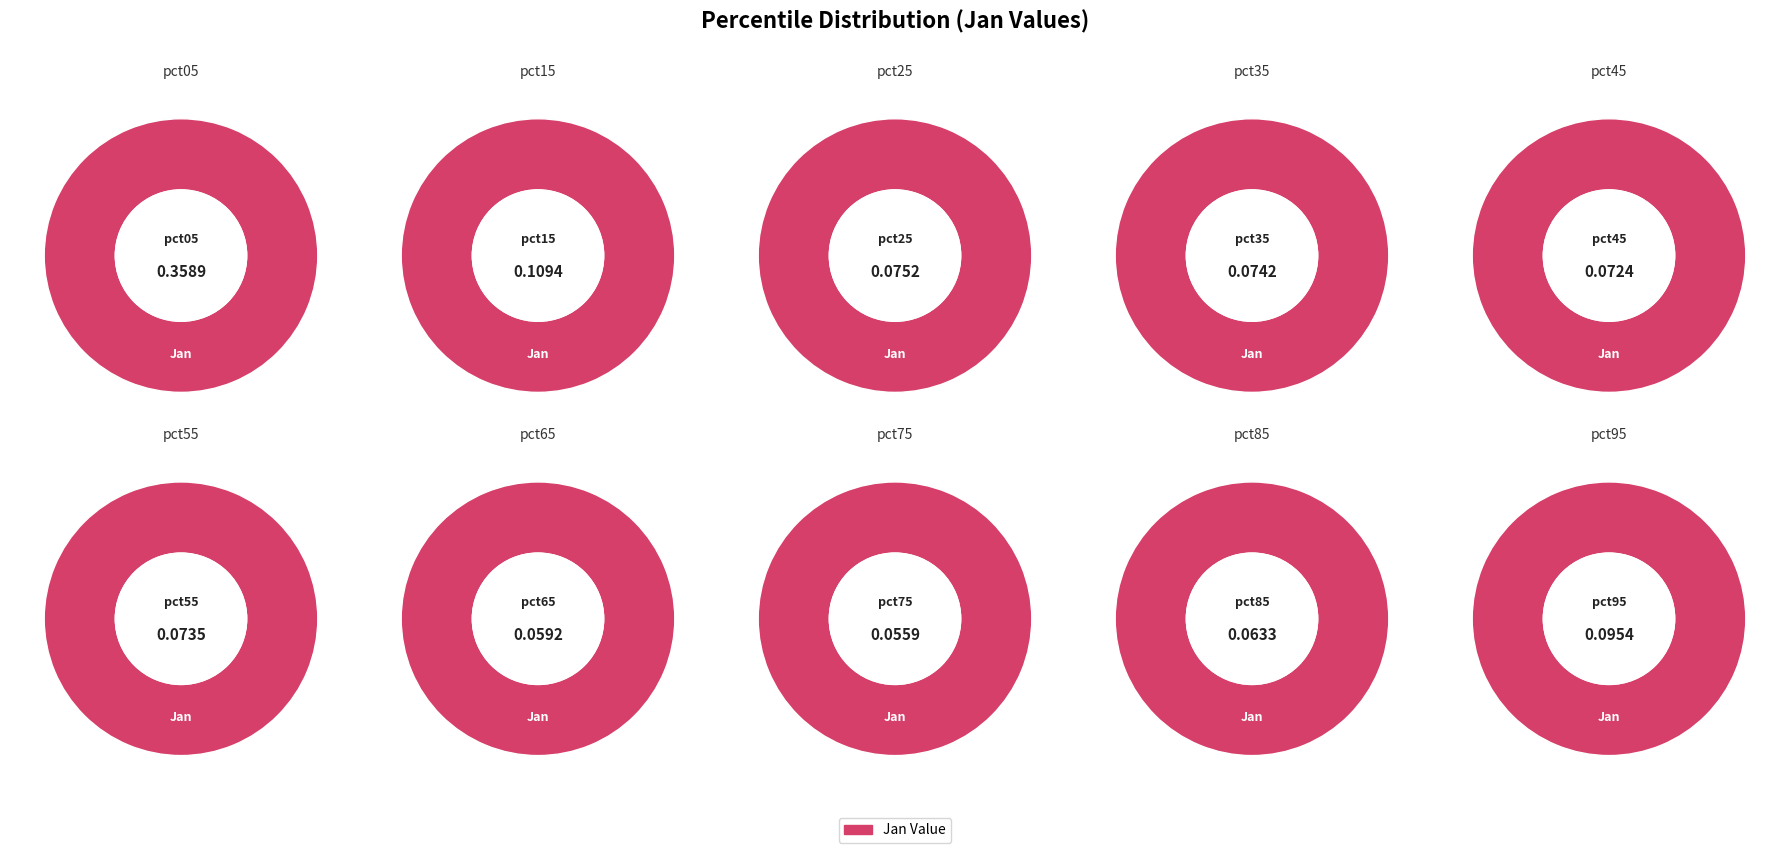

How many slices are in this pie chart?

10